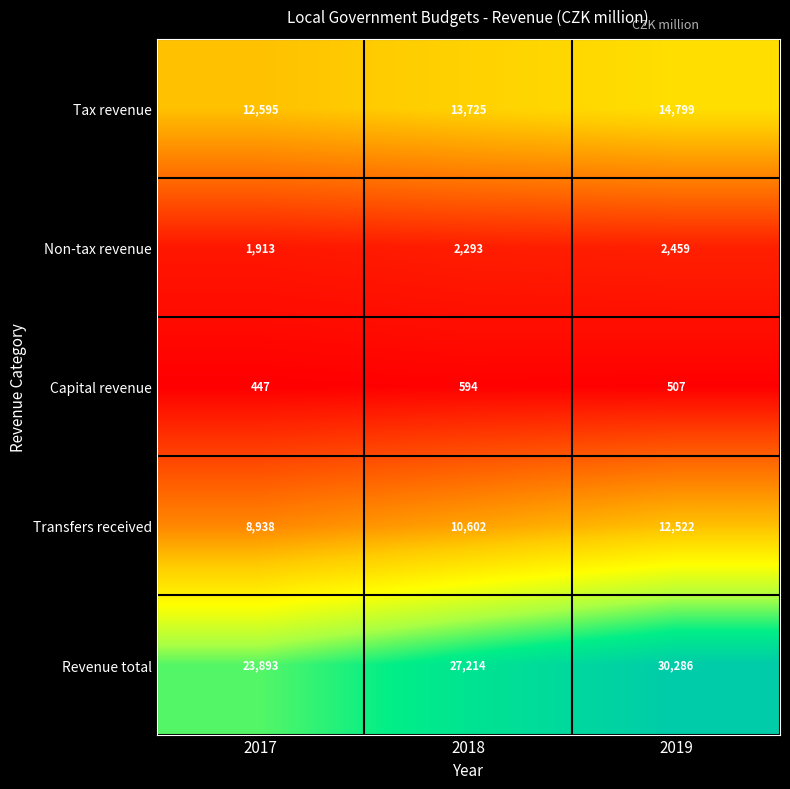

What value does the Non-tax revenue series have at 2018?

2293